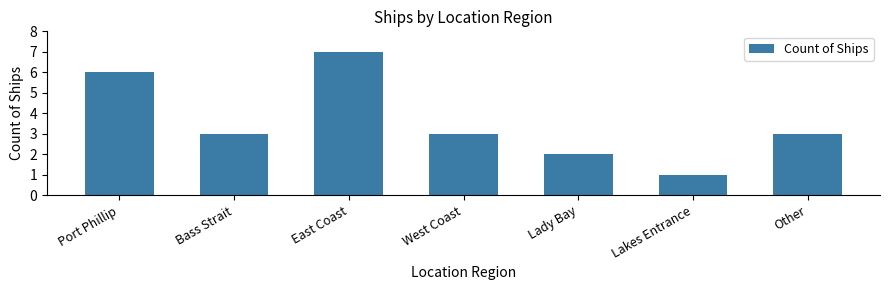

What is the label of the 4th bar from the right?

West Coast